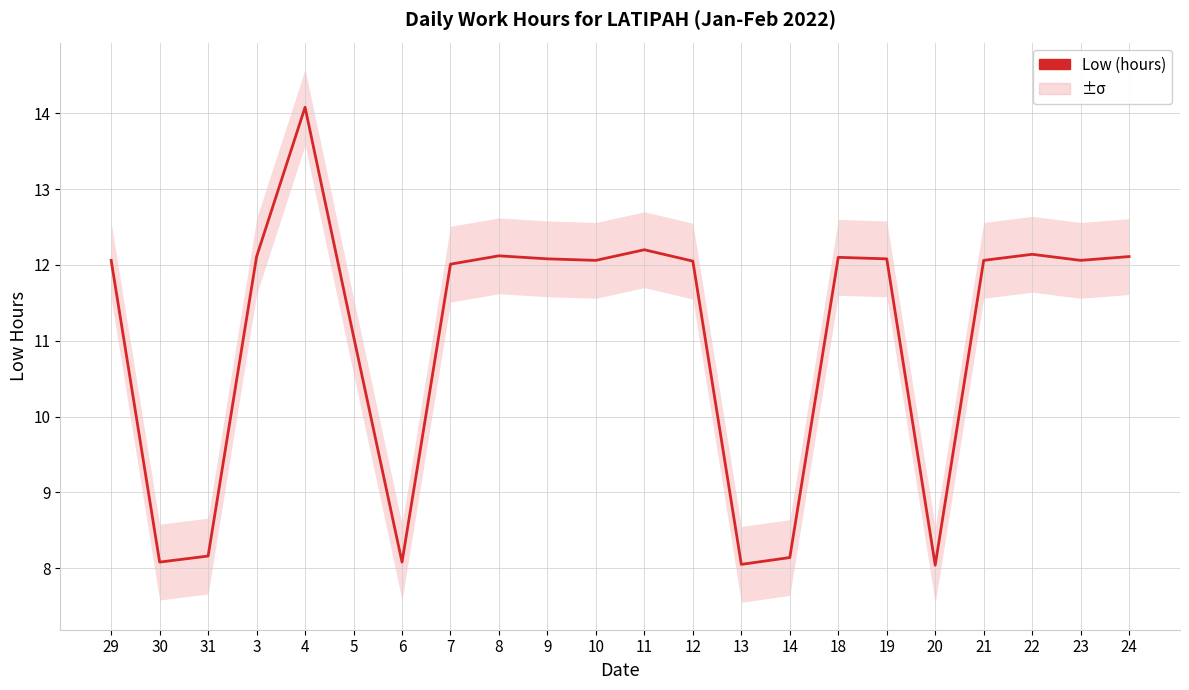

Reading left to right, list all the values displayed in this chart.

29=12.1	30=8.1	31=8.2	3=12.1	4=14.1	5=11.1	6=8.1	7=12.0	8=12.1	9=12.1	10=12.1	11=12.2	12=12.1	13=8.1	14=8.1	18=12.1	19=12.1	20=8.0	21=12.1	22=12.1	23=12.1	24=12.1